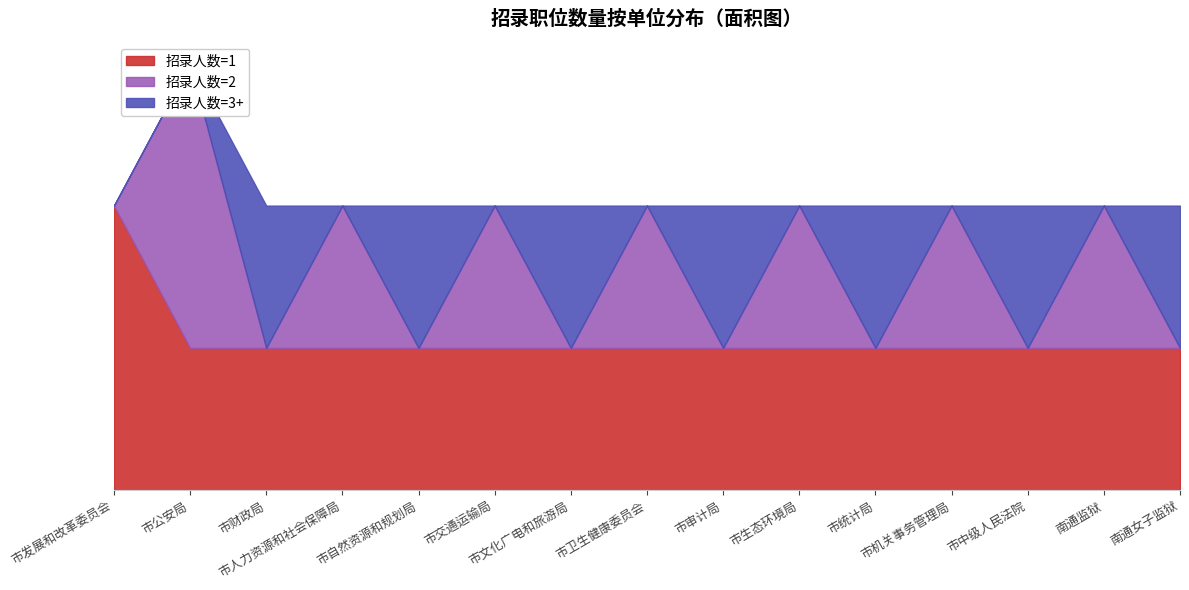

What is the difference between the maximum and minimum values in the 招录人数=3+ series?

1